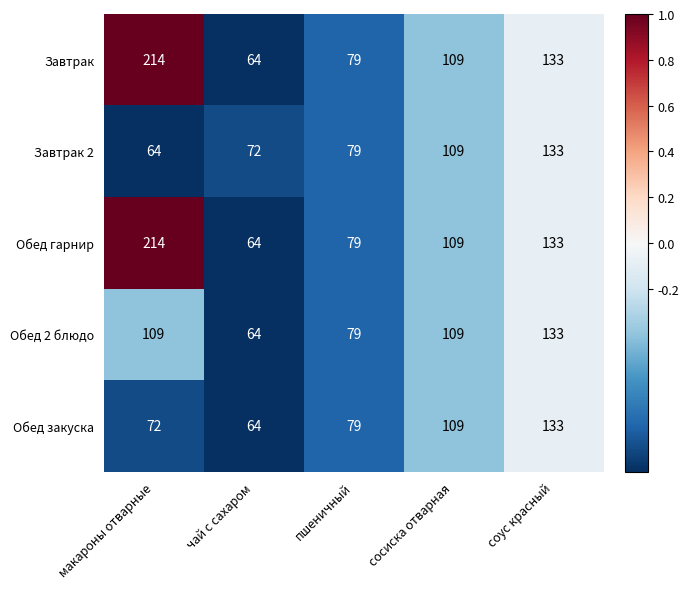

Reading left to right, extract all data points from this chart.

Завтрак: макароны отварные=214	чай с сахаром=64	пшеничный=79	сосиска отварная=109	соус красный=133
Завтрак 2: макароны отварные=64	чай с сахаром=72	пшеничный=79	сосиска отварная=109	соус красный=133
Обед гарнир: макароны отварные=214	чай с сахаром=64	пшеничный=79	сосиска отварная=109	соус красный=133
Обед 2 блюдо: макароны отварные=109	чай с сахаром=64	пшеничный=79	сосиска отварная=109	соус красный=133
Обед закуска: макароны отварные=72	чай с сахаром=64	пшеничный=79	сосиска отварная=109	соус красный=133